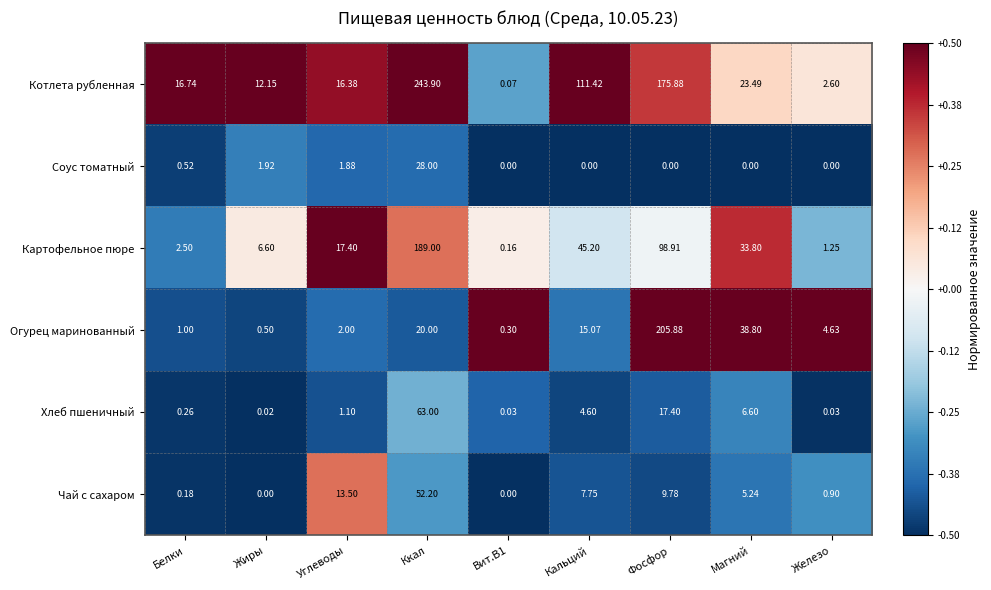

Which series changed the most between Магний and Железо?

Огурец маринованный